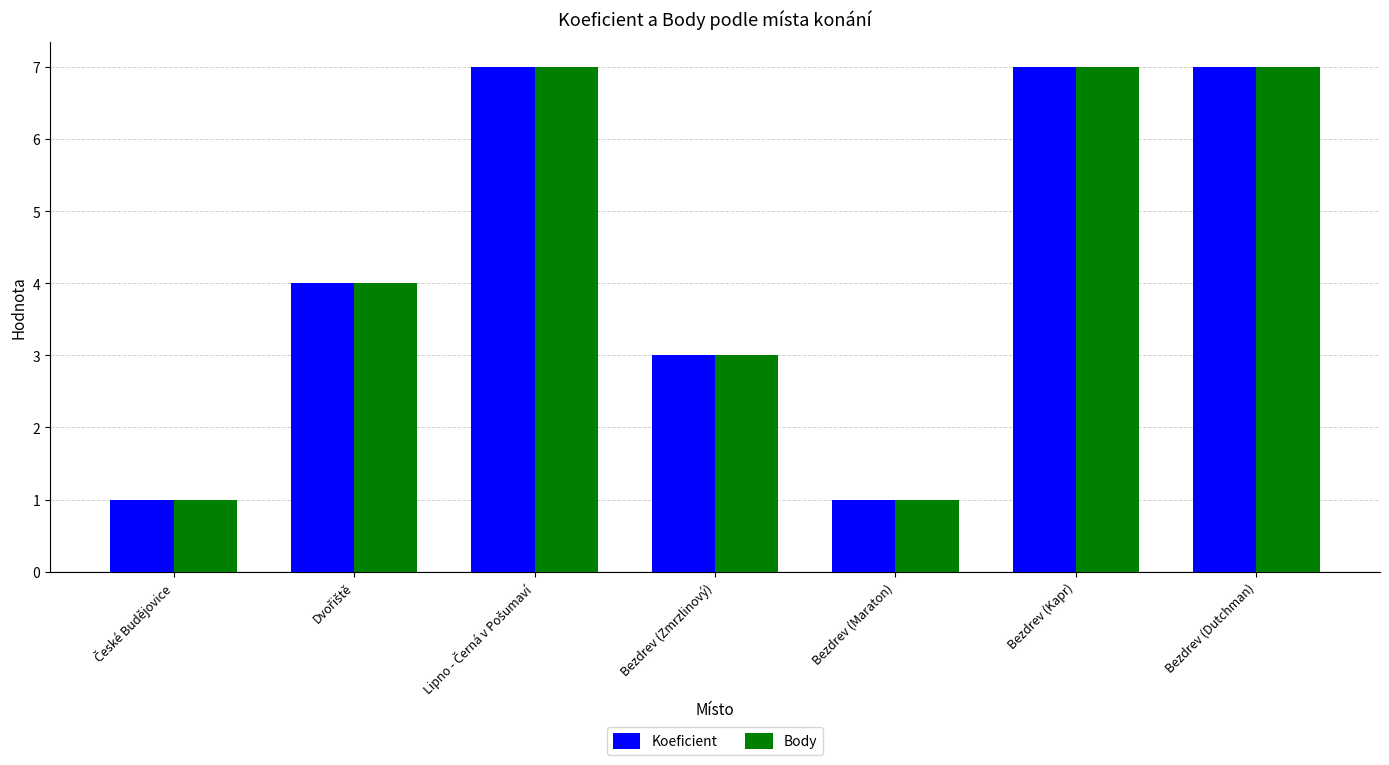

What position from the right is Bezdrev (Dutchman)?

1